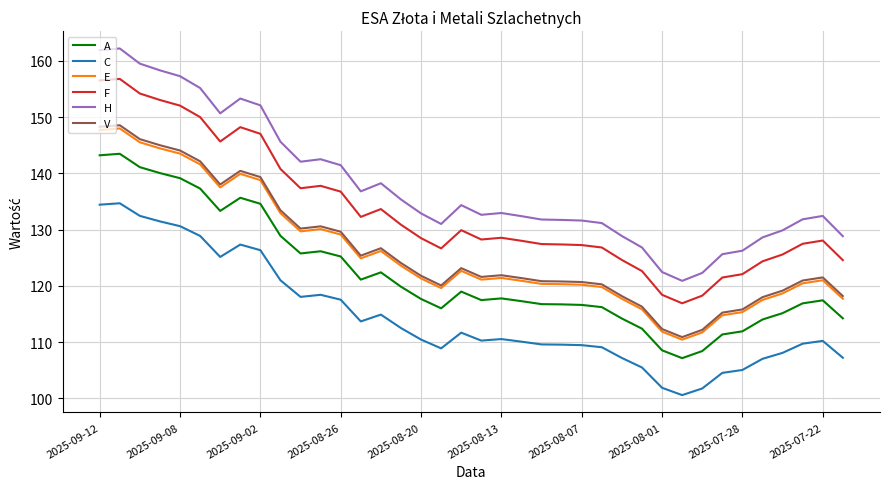

True or false: E and H intersect in this chart.

False